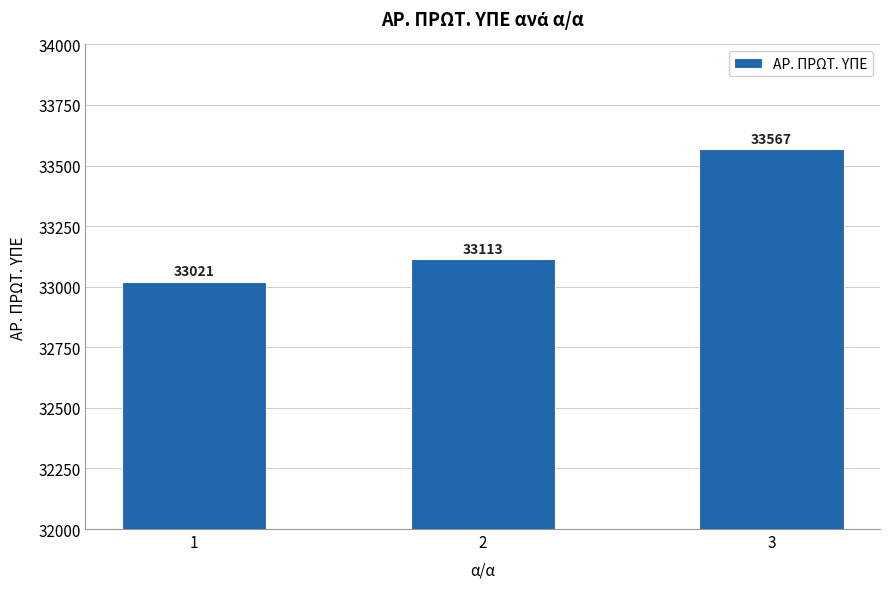

What is the approximate value at 3, to the nearest 100?

33600